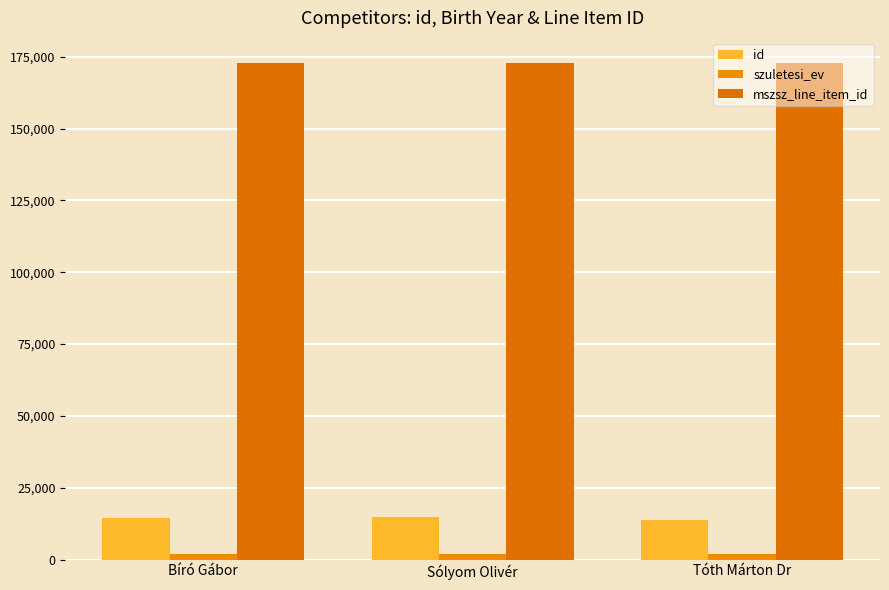

How many bars are there in total?

9